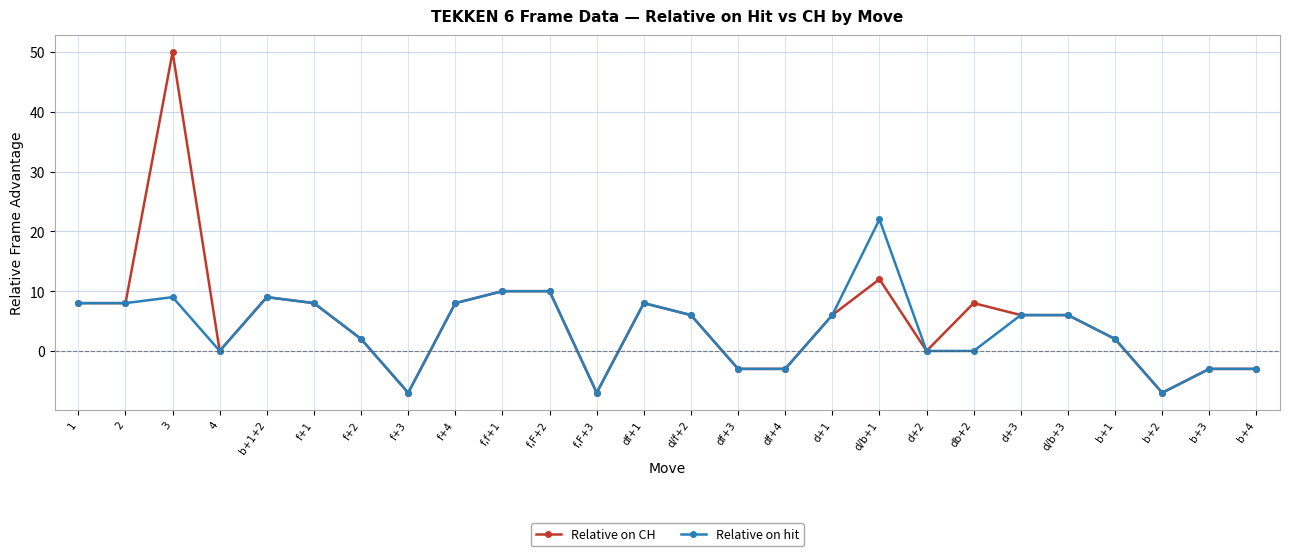

True or false: Relative on CH has a value of 14 at db+2.

False